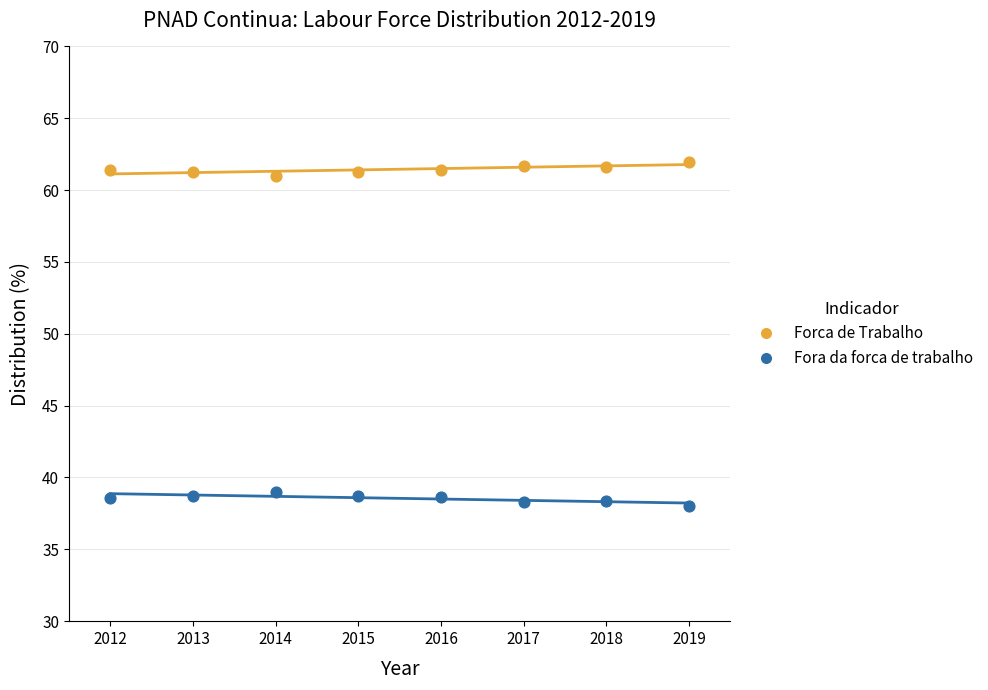

Across all data points, what is the range of X values (max minus min)?

7.0